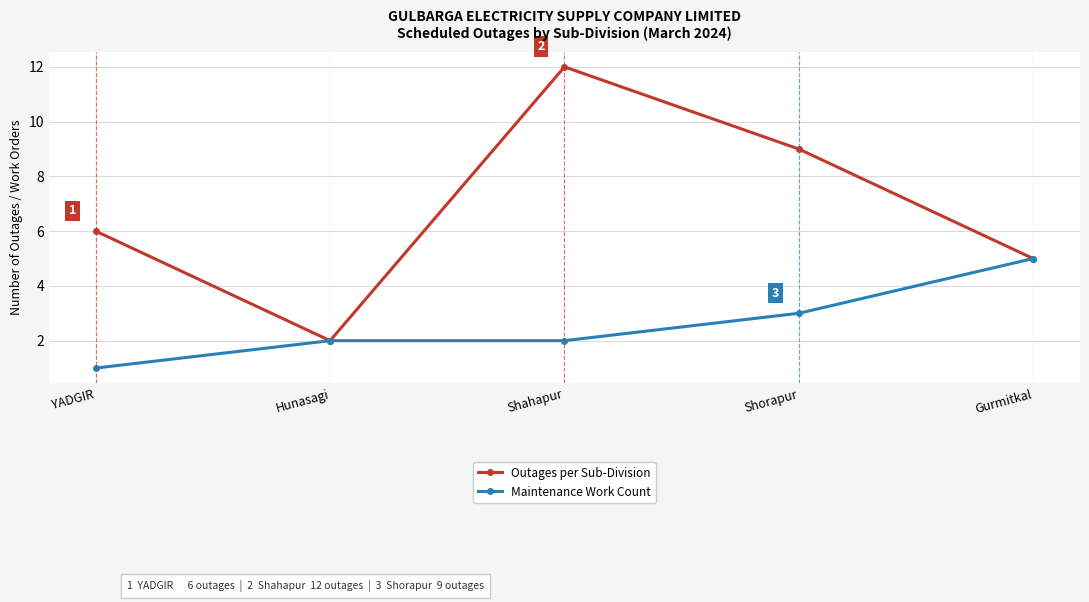

List the series in order of their peak value, highest first.

Outages per Sub-Division, Maintenance Work Count